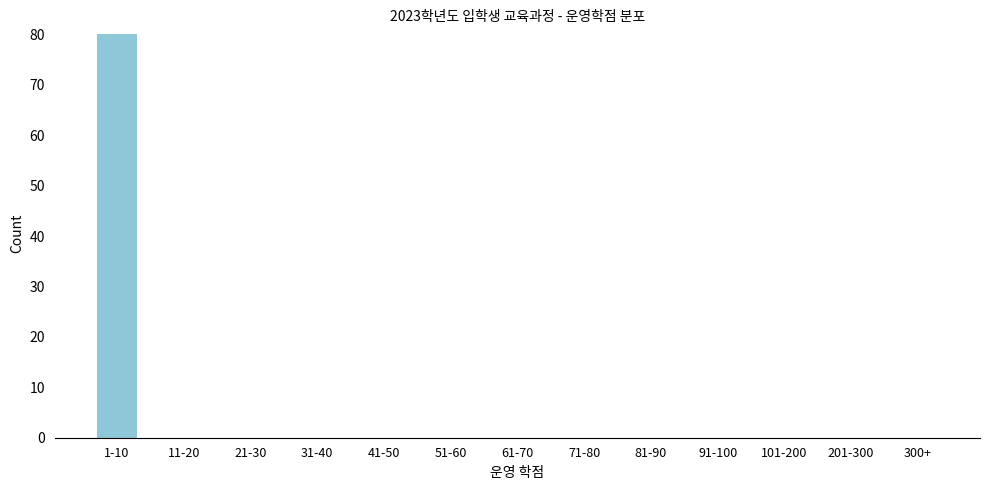

Reading left to right, extract all data points from this chart.

1-10=80	11-20=0	21-30=0	31-40=0	41-50=0	51-60=0	61-70=0	71-80=0	81-90=0	91-100=0	101-200=0	201-300=0	300+=0